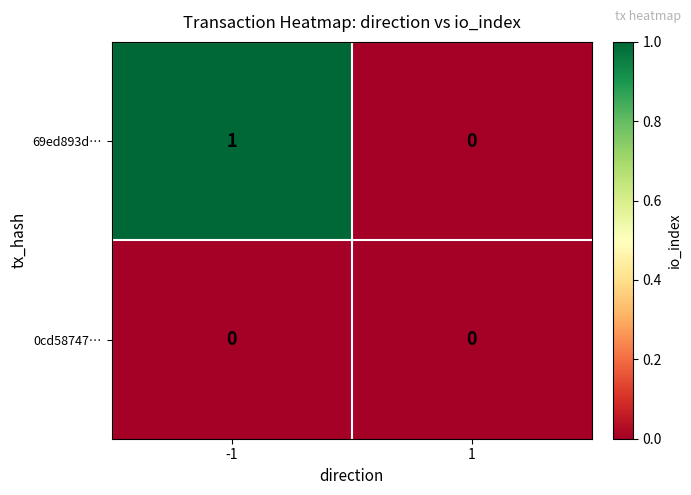

What is the maximum value shown in the chart?

1